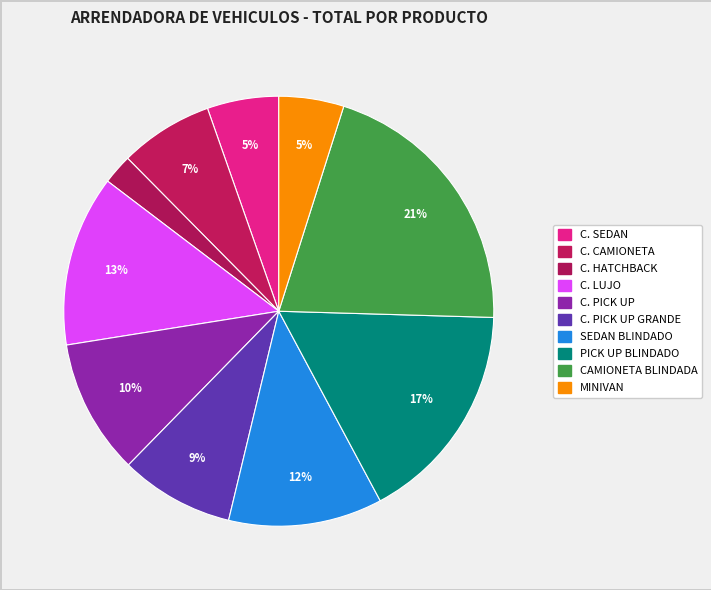

What is the largest slice in the pie chart?

CAMIONETA BLINDADA